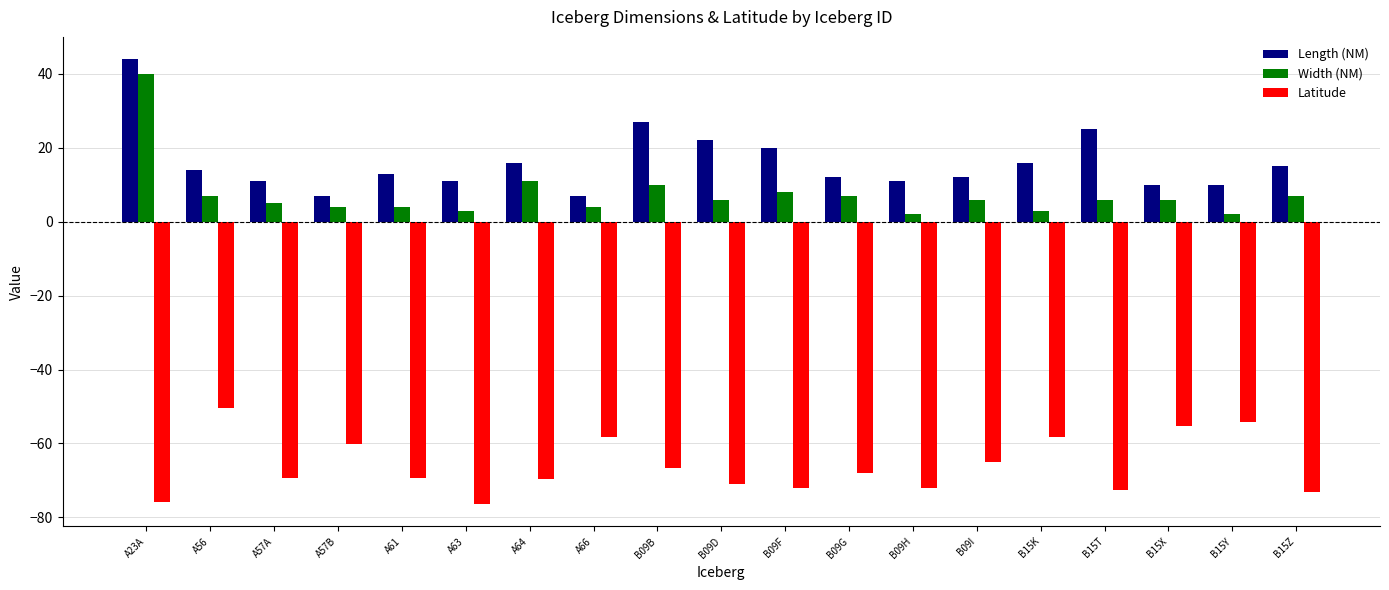

What is the label of the 16th bar from the left?

B15T